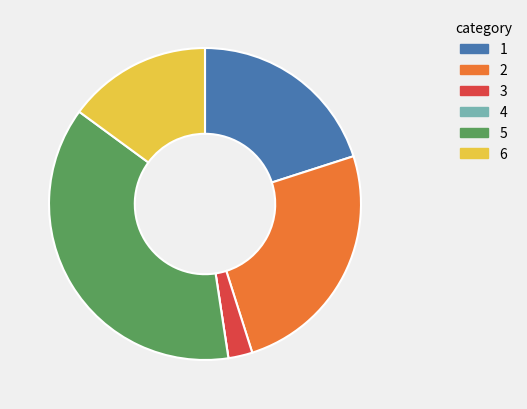

Which category has the biggest portion of the pie?

5